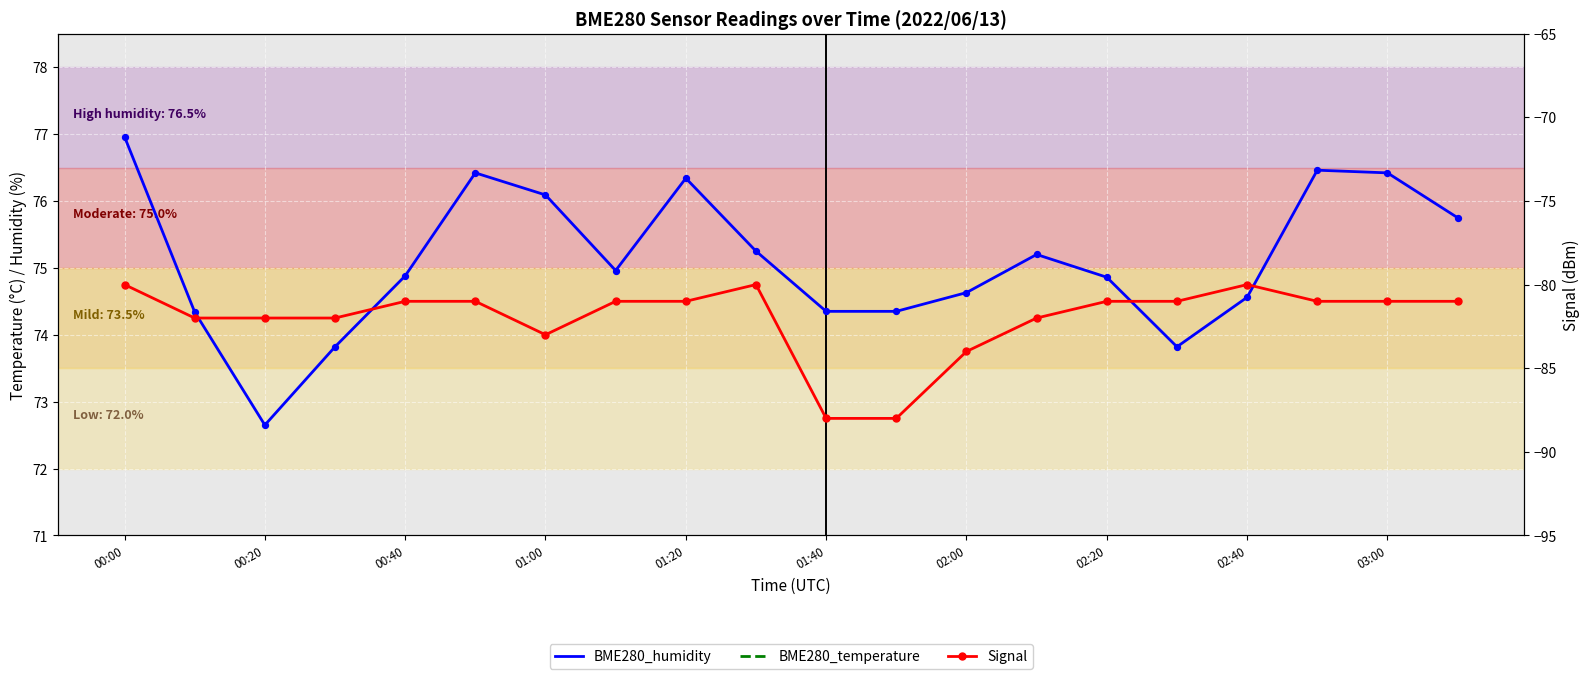

Which series reaches the minimum Y coordinate?

Signal